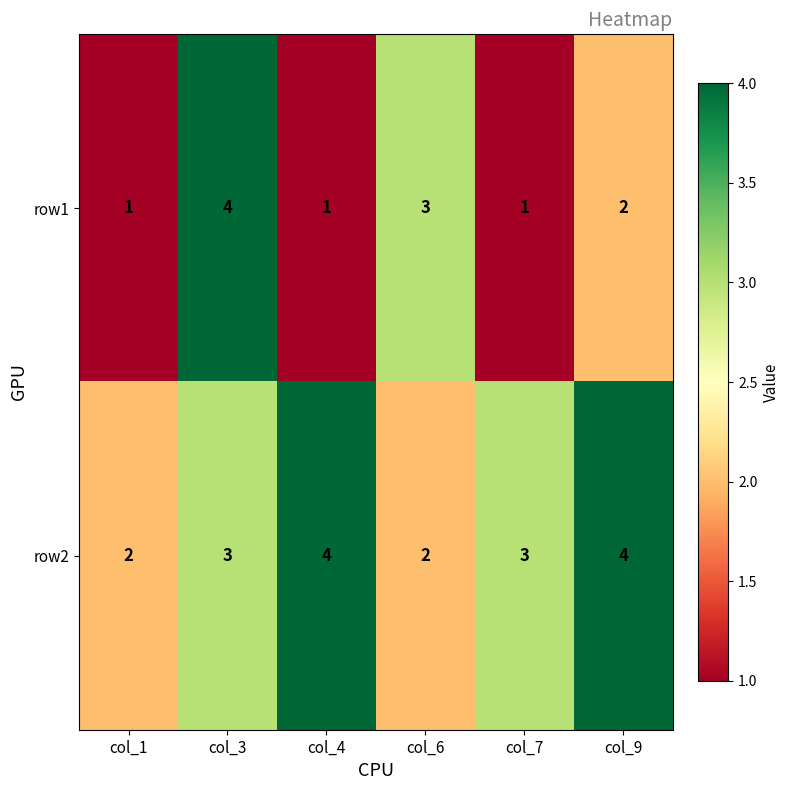

How many row2 values are between 2 and 4?

6